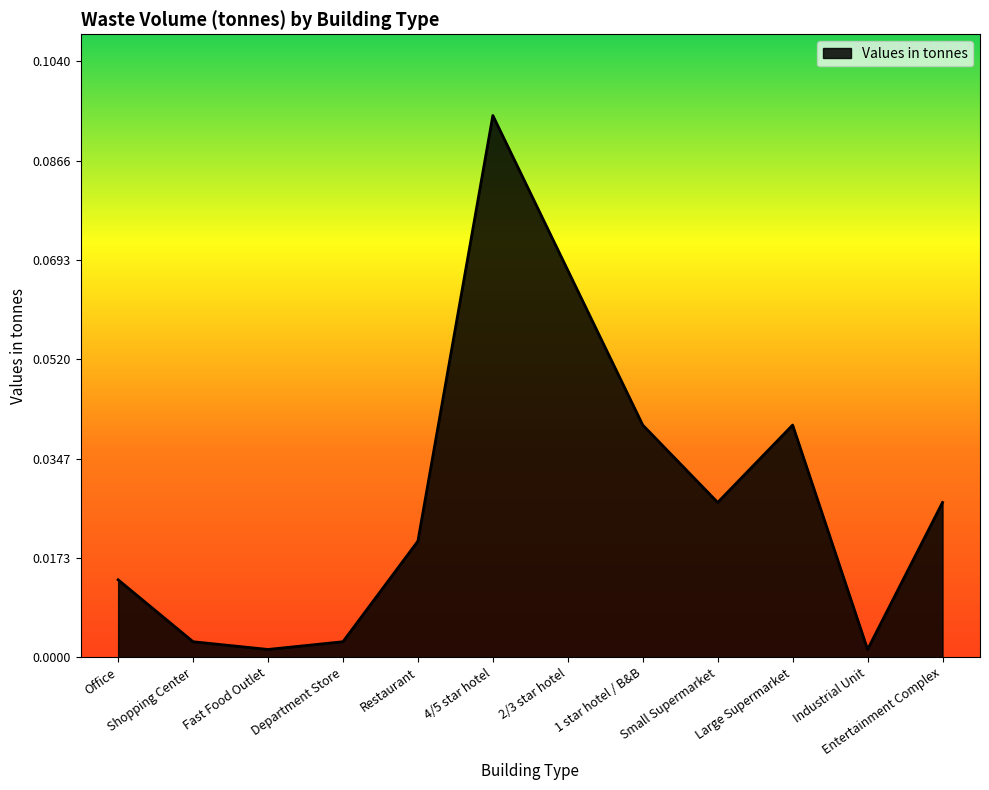

What position from the right is 4/5 star hotel?

7